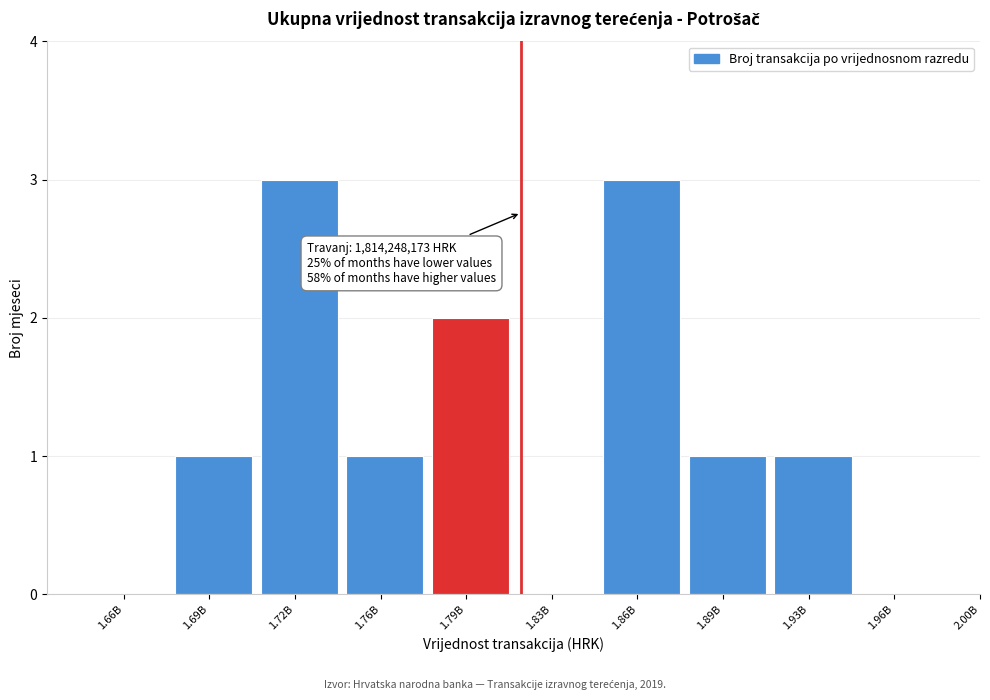

Reading right to left, what are all the values shown in this chart?

1.96B=0	1.93B=1	1.89B=1	1.86B=3	1.83B=0	1.79B=2	1.76B=1	1.72B=3	1.69B=1	1.66B=0